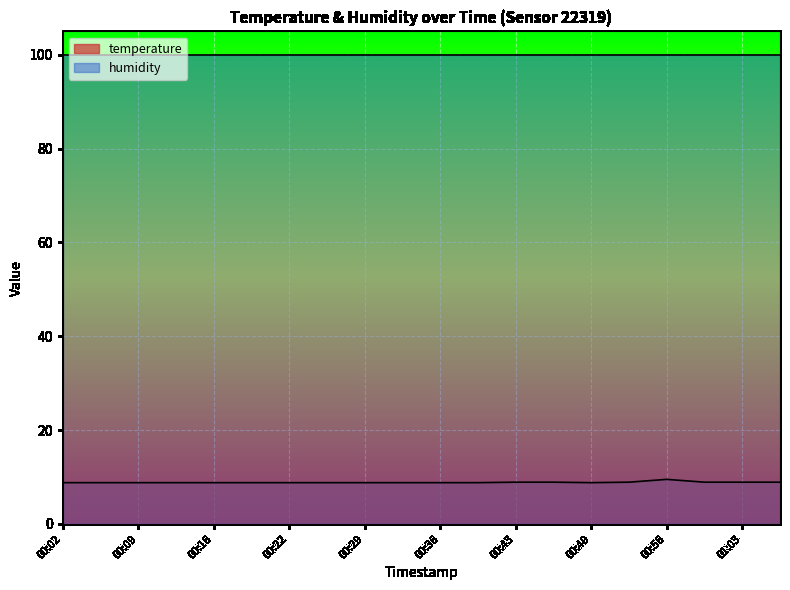

What is the value of the 4th point from the left?

8.8